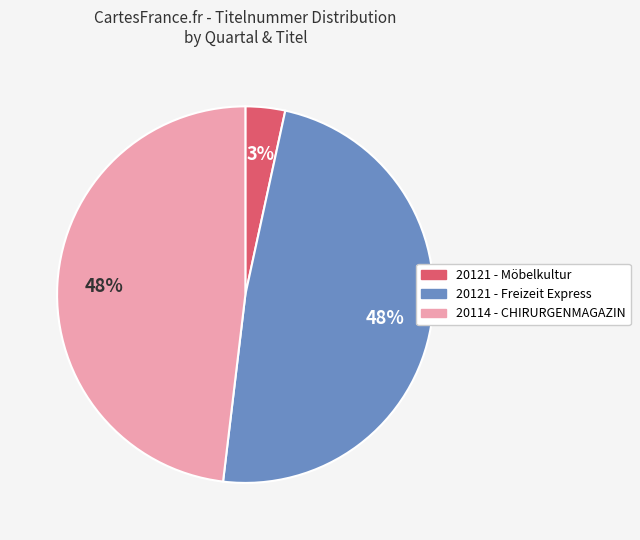

Which category has the smallest portion of the pie?

20121 - Möbelkultur